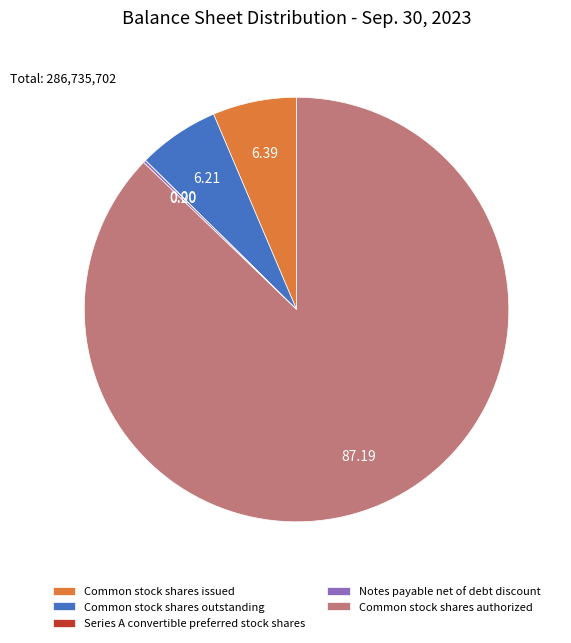

What is the largest slice in the pie chart?

Common stock shares authorized